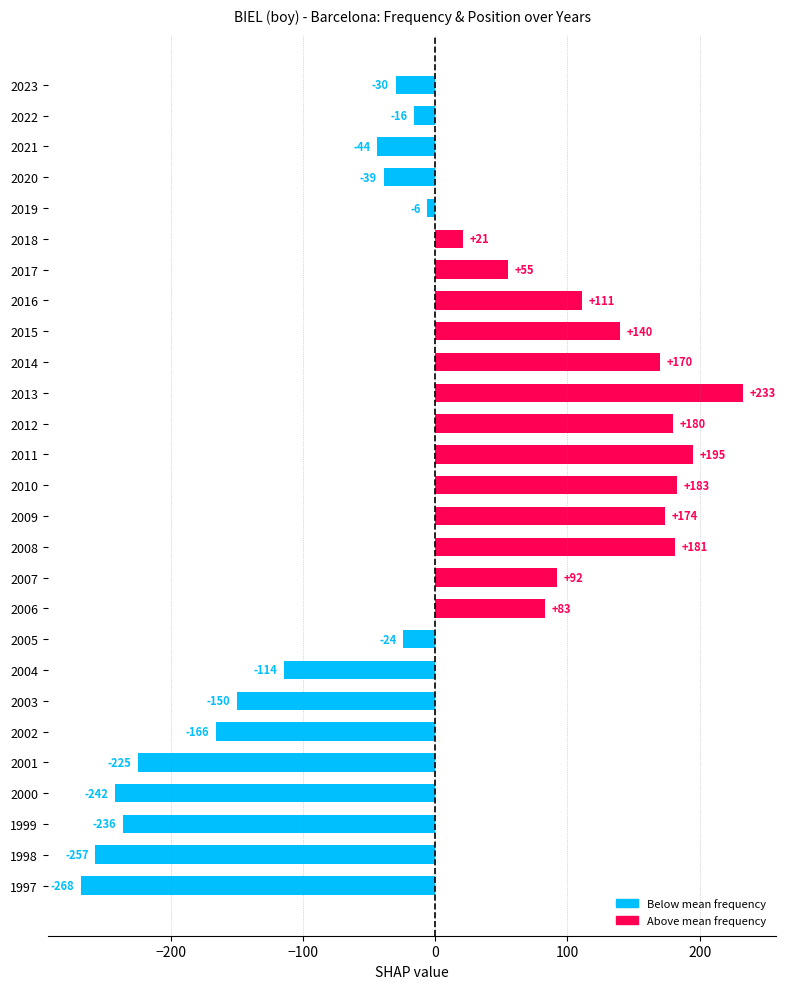

Reading top to bottom, list all the values displayed in this chart.

2023=-30.0	2022=-16.0	2021=-44.0	2020=-39.0	2019=-6.0	2018=21.0	2017=55.0	2016=111.0	2015=140.0	2014=170.0	2013=233.0	2012=180.0	2011=195.0	2010=183.0	2009=174.0	2008=181.0	2007=92.0	2006=83.0	2005=-24.0	2004=-114.0	2003=-150.0	2002=-166.0	2001=-225.0	2000=-242.0	1999=-236.0	1998=-257.0	1997=-268.0